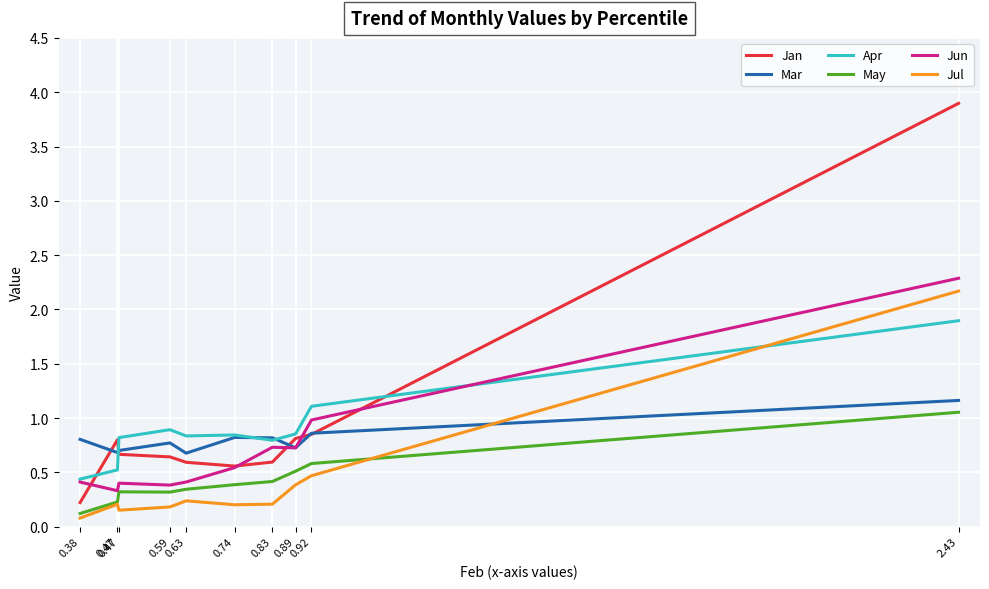

True or false: Jan has a value of 0.4 at 0.59.

False